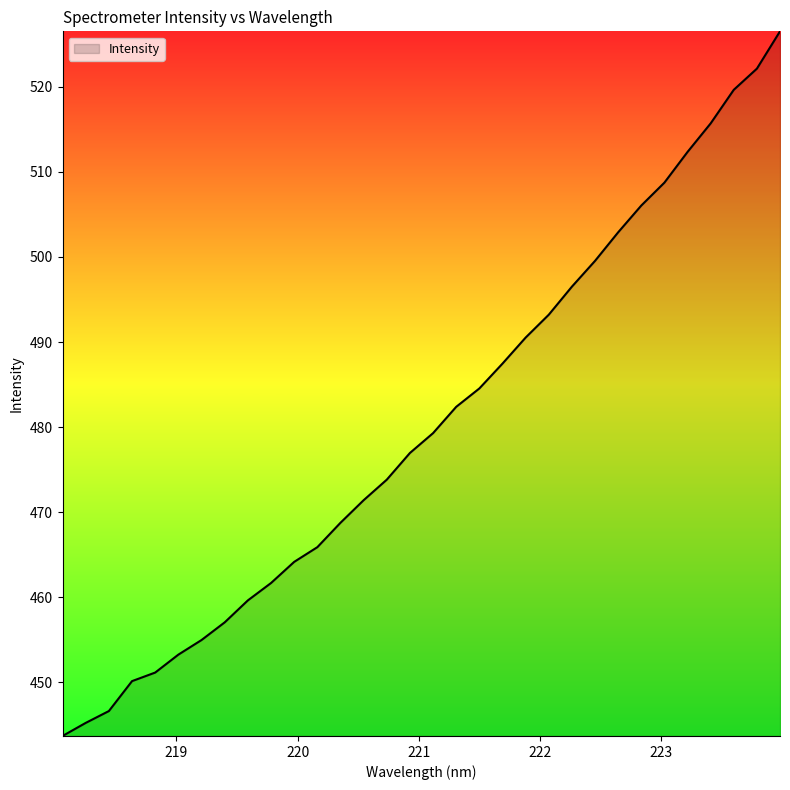

What is the maximum value shown in the chart?

526.5